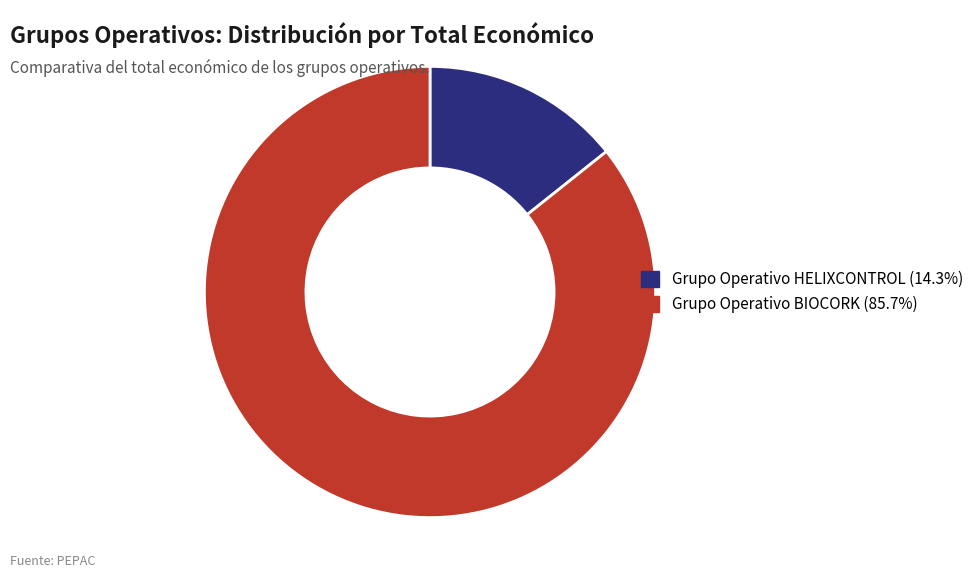

The Grupo Operativo BIOCORK slice represents 86% of the pie. True or false?

True